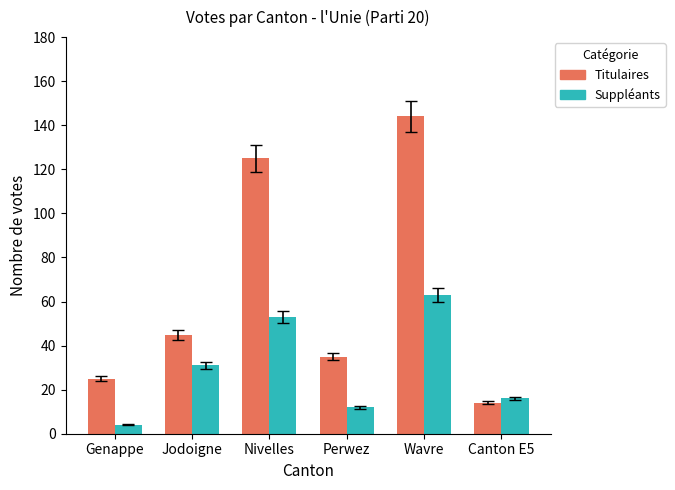

What is the difference between the Suppléants values at Perwez and Wavre?

51